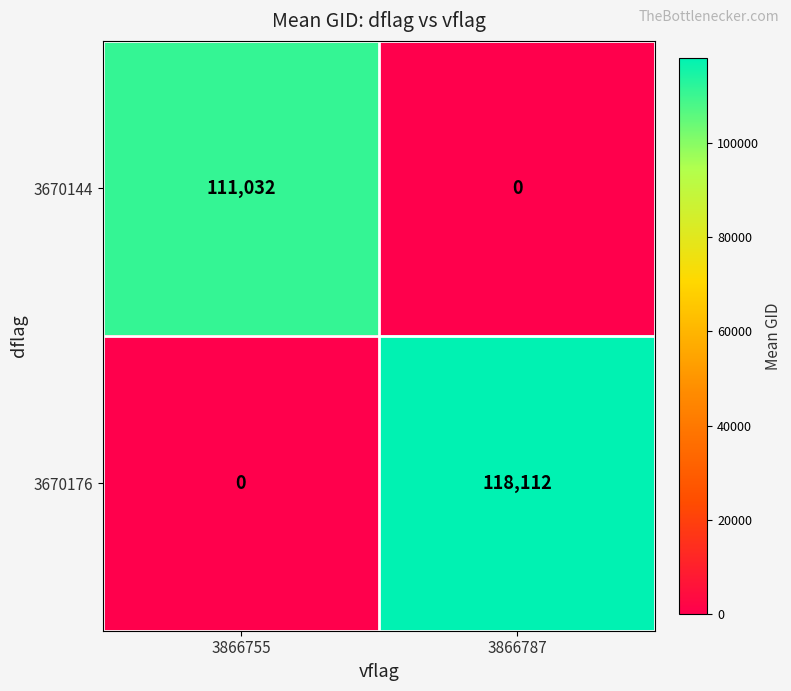

What is the greatest value displayed?

118112